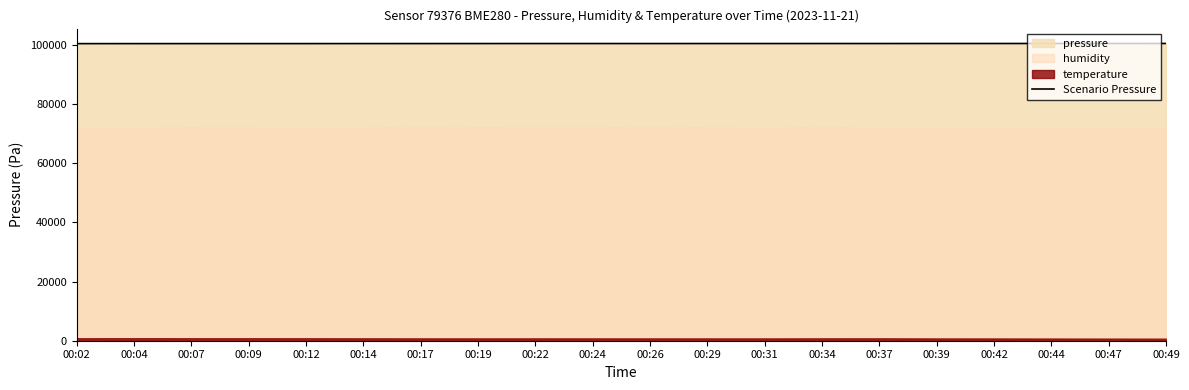

What is the difference between the second highest and minimum values?

49.2